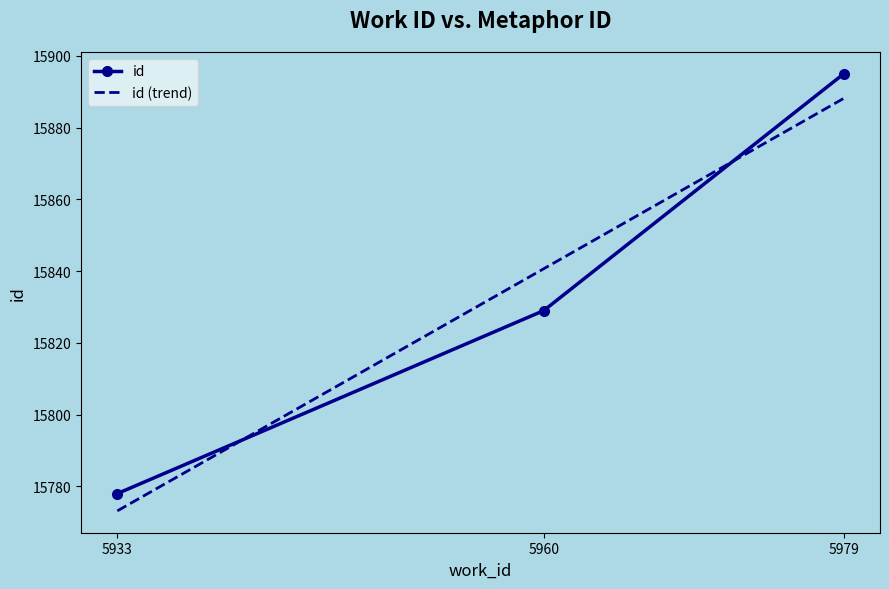

Approximately how many times larger is the value at 5979 compared to 5933?

1.0